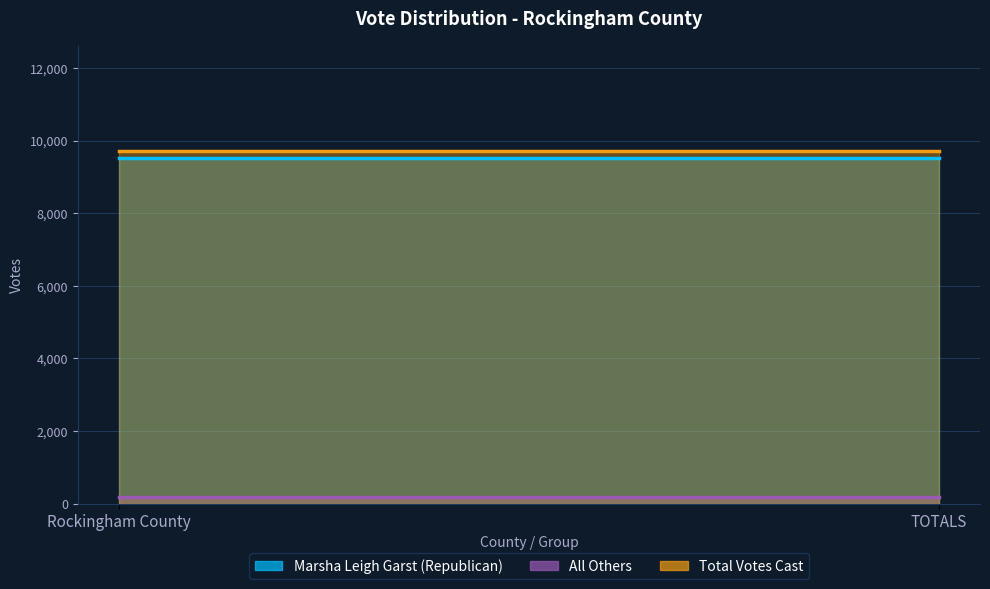

What is the label of the 2nd point from the right?

Rockingham County